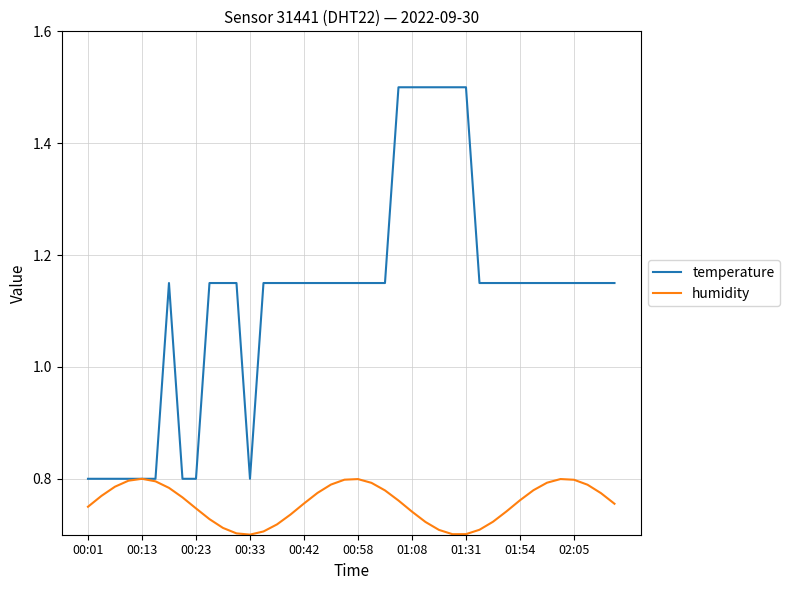

Which series has the largest range (max minus min)?

temperature